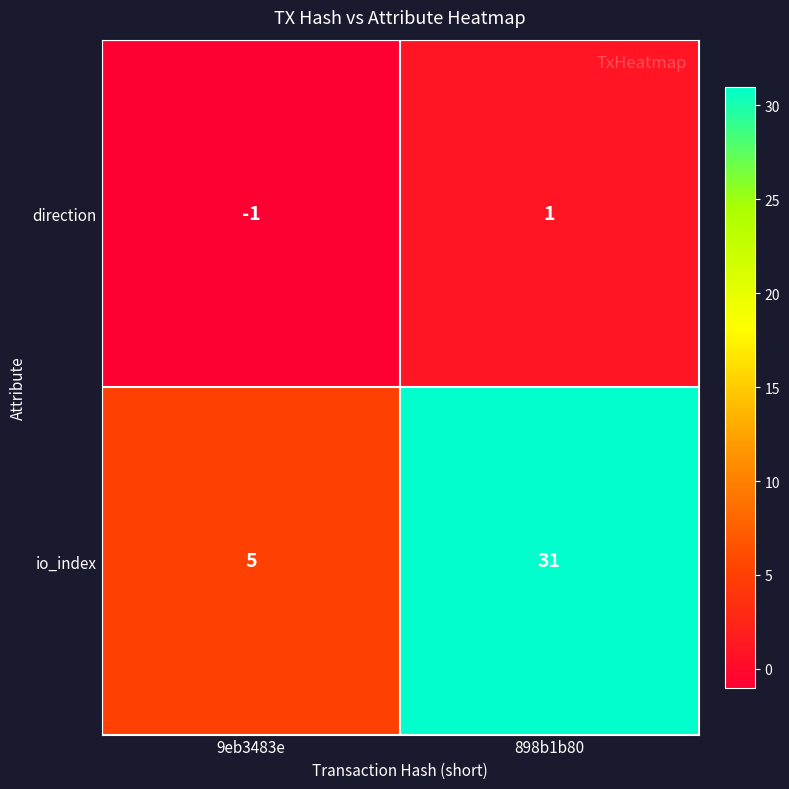

The io_index series shows 5 at 9eb3483e. True or false?

True